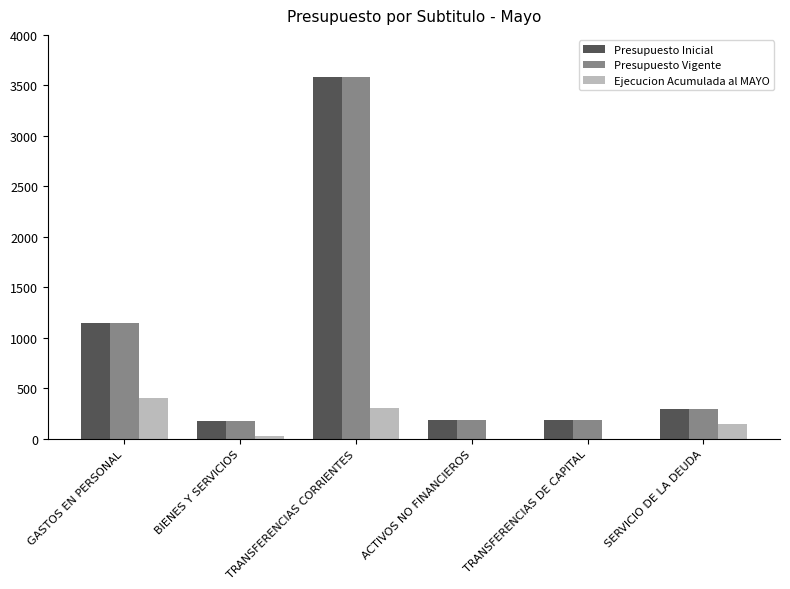

Is the value of Presupuesto Inicial at BIENES Y SERVICIOS greater than the value of Ejecucion Acumulada al MAYO at ACTIVOS NO FINANCIEROS?

Yes